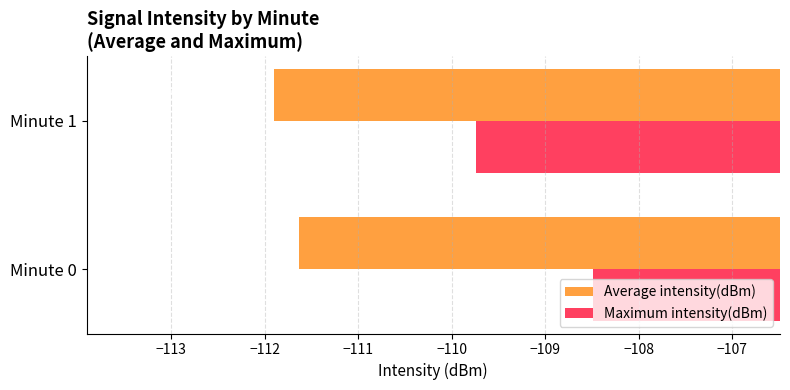

What are all the series names shown in the legend?

Average intensity(dBm), Maximum intensity(dBm)